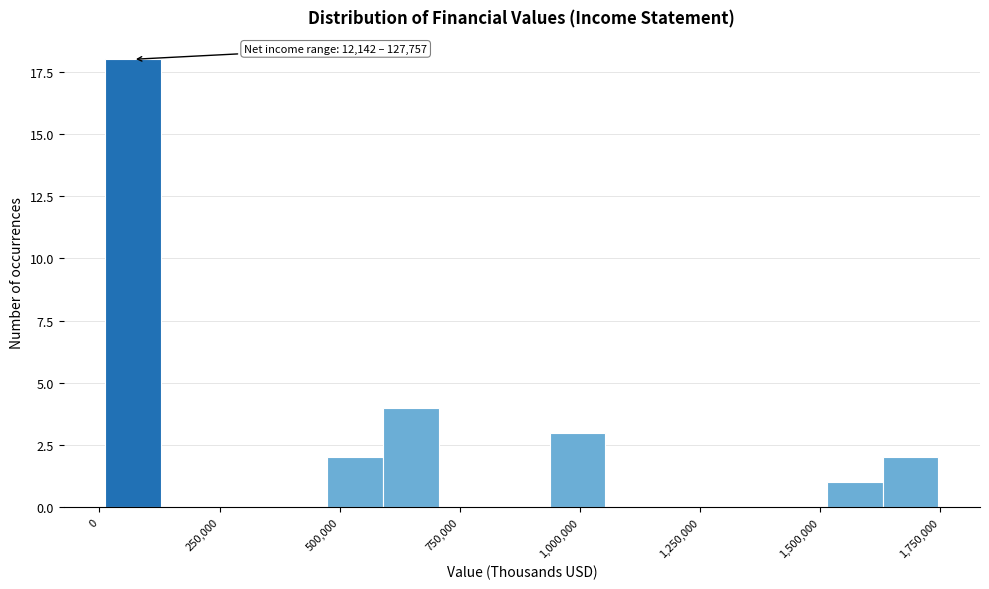

Read against the x-axis, roughly where is the centre of the tallest bar?

50000